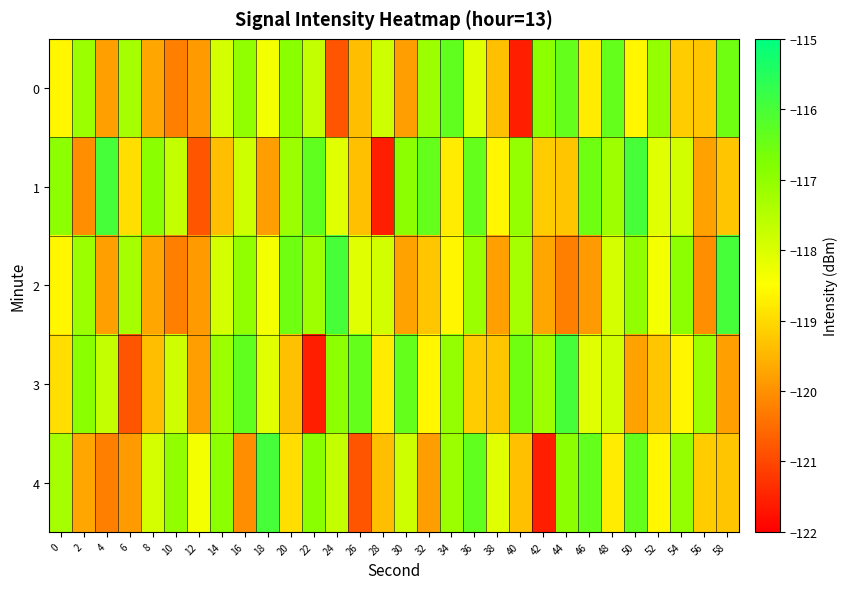

Reading right to left, what are all the values shown in this chart?

0: 58=-116.5	56=-119.3	54=-119.2	52=-117.0	50=-118.6	48=-116.4	46=-118.8	44=-116.4	42=-116.9	40=-121.6	38=-119.4	36=-118.1	34=-116.4	32=-117.1	30=-119.8	28=-117.8	26=-119.4	24=-120.8	22=-117.7	20=-116.9	18=-118.4	16=-117.0	14=-117.9	12=-119.9	10=-120.2	8=-119.7	6=-117.3	4=-119.8	2=-117.2	0=-118.6
1: 58=-119.3	56=-119.8	54=-117.9	52=-118.1	50=-116.0	48=-117.2	46=-116.5	44=-119.3	42=-119.2	40=-117.0	38=-118.6	36=-116.4	34=-118.8	32=-116.4	30=-116.9	28=-121.6	26=-119.4	24=-118.1	22=-116.4	20=-117.1	18=-119.8	16=-117.8	14=-119.4	12=-120.8	10=-117.7	8=-116.9	6=-118.9	4=-116.0	2=-120.1	0=-116.9
2: 58=-116.0	56=-120.1	54=-116.9	52=-118.4	50=-117.0	48=-117.9	46=-119.9	44=-120.2	42=-119.7	40=-117.3	38=-119.8	36=-117.2	34=-118.6	32=-119.3	30=-119.8	28=-117.9	26=-118.1	24=-116.0	22=-117.2	20=-116.5	18=-118.4	16=-117.0	14=-117.9	12=-119.9	10=-120.2	8=-119.7	6=-117.3	4=-119.8	2=-117.2	0=-118.6
3: 58=-119.8	56=-117.2	54=-118.6	52=-119.3	50=-119.8	48=-117.9	46=-118.1	44=-116.0	42=-117.2	40=-116.5	38=-119.3	36=-119.2	34=-117.0	32=-118.6	30=-116.4	28=-118.8	26=-116.4	24=-116.9	22=-121.6	20=-119.4	18=-118.1	16=-116.4	14=-117.1	12=-119.8	10=-117.8	8=-119.4	6=-120.8	4=-117.7	2=-116.9	0=-118.9
4: 58=-119.3	56=-119.2	54=-117.0	52=-118.6	50=-116.4	48=-118.8	46=-116.4	44=-116.9	42=-121.6	40=-119.4	38=-118.1	36=-116.4	34=-117.1	32=-119.8	30=-117.8	28=-119.4	26=-120.8	24=-117.7	22=-116.9	20=-118.9	18=-116.0	16=-120.1	14=-116.9	12=-118.4	10=-117.0	8=-117.9	6=-119.9	4=-120.2	2=-119.7	0=-117.3